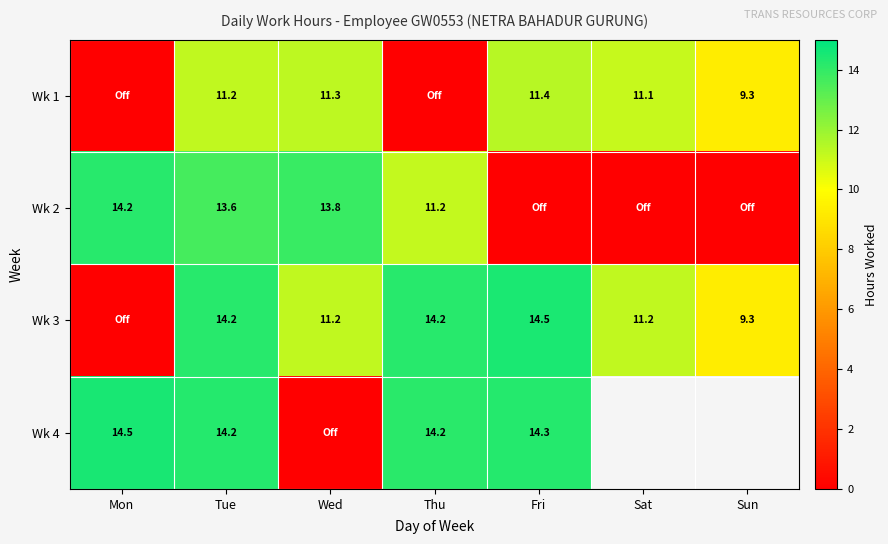

Is the value of Wk 2 at Mon greater than the value of Wk 1 at Sat?

Yes